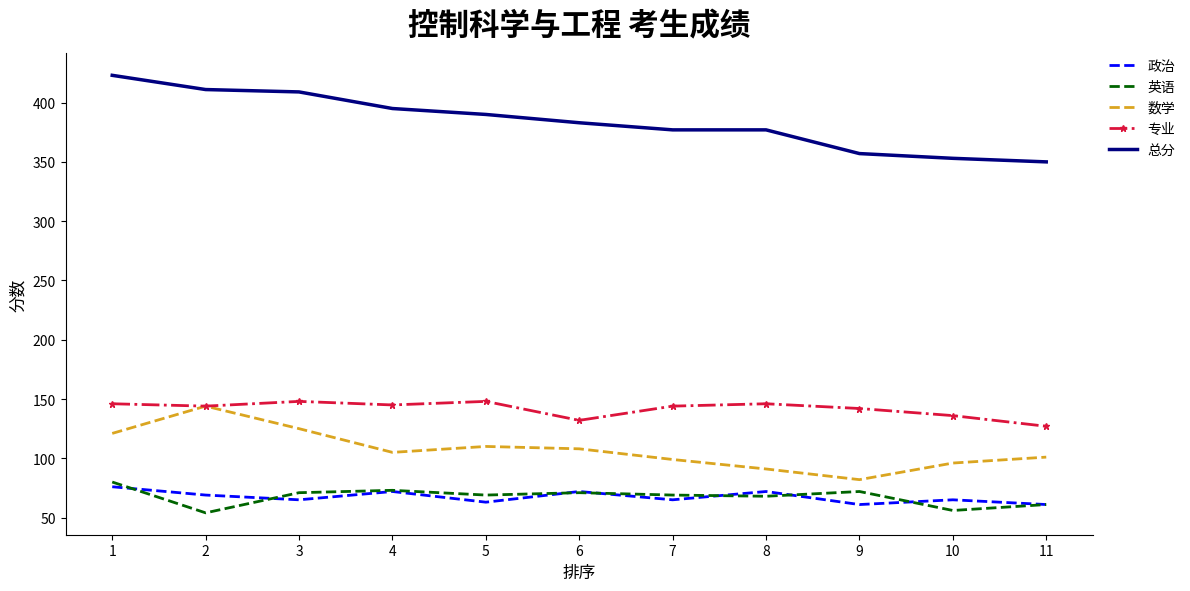

What is the lowest value of the 政治 series?

61